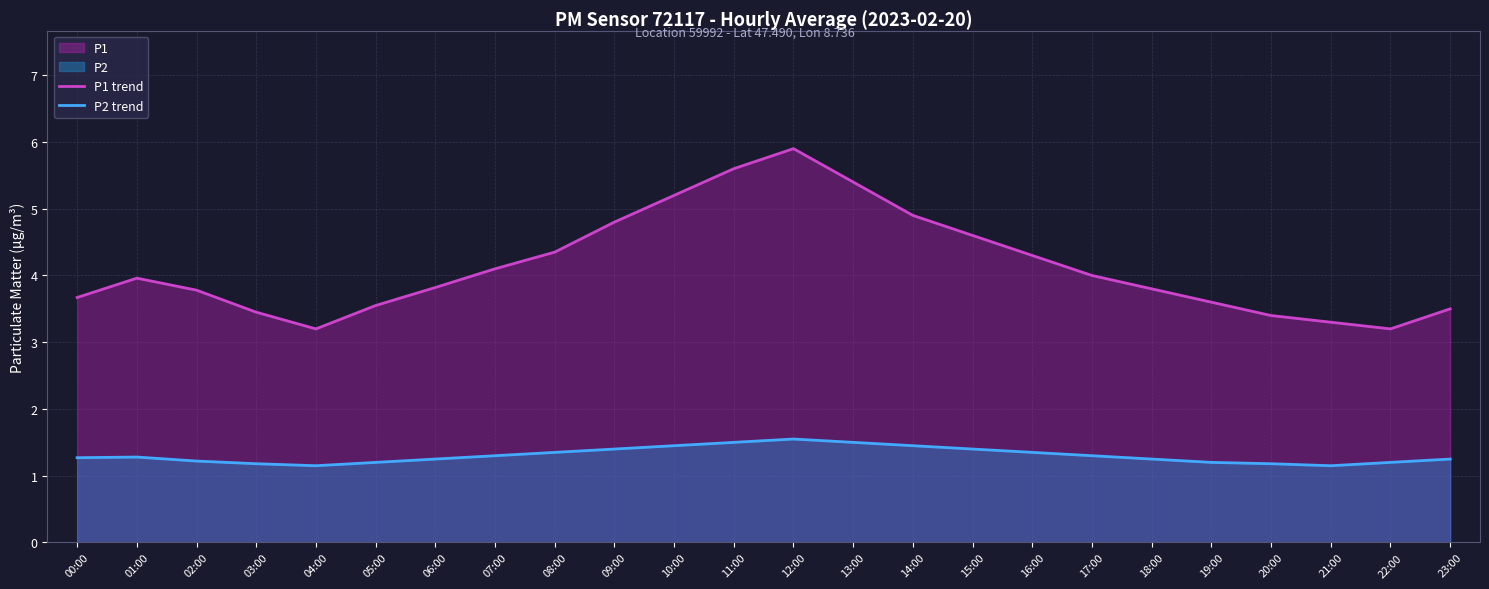

List the series in order of their peak value, highest first.

P1 trend, P2 trend